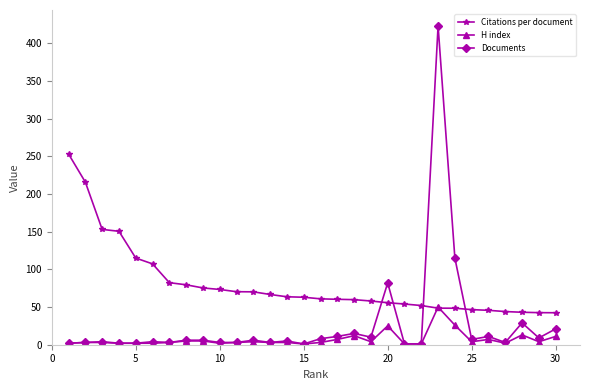

List the series in order of their peak value, lowest first.

H index, Citations per document, Documents